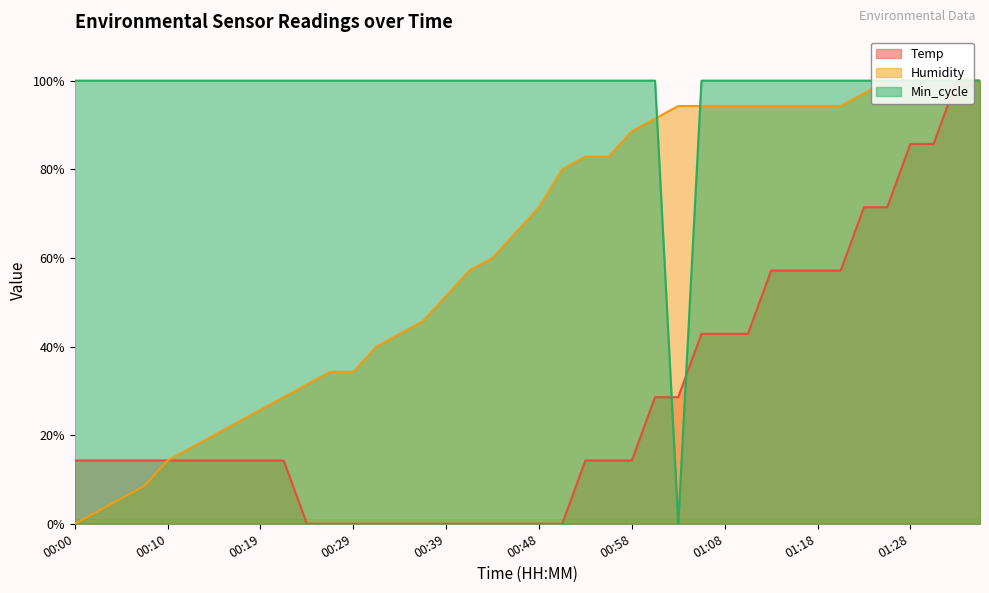

At which label does Temp first exceed 14?

00:00